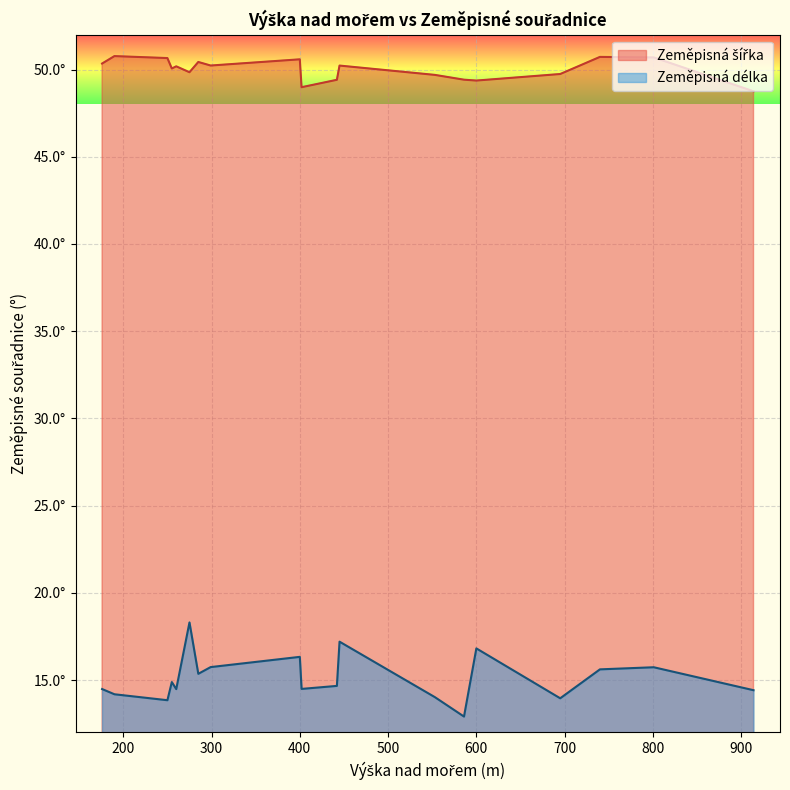

What are all the series names shown in the legend?

Zeměpisná délka, Zeměpisná šířka